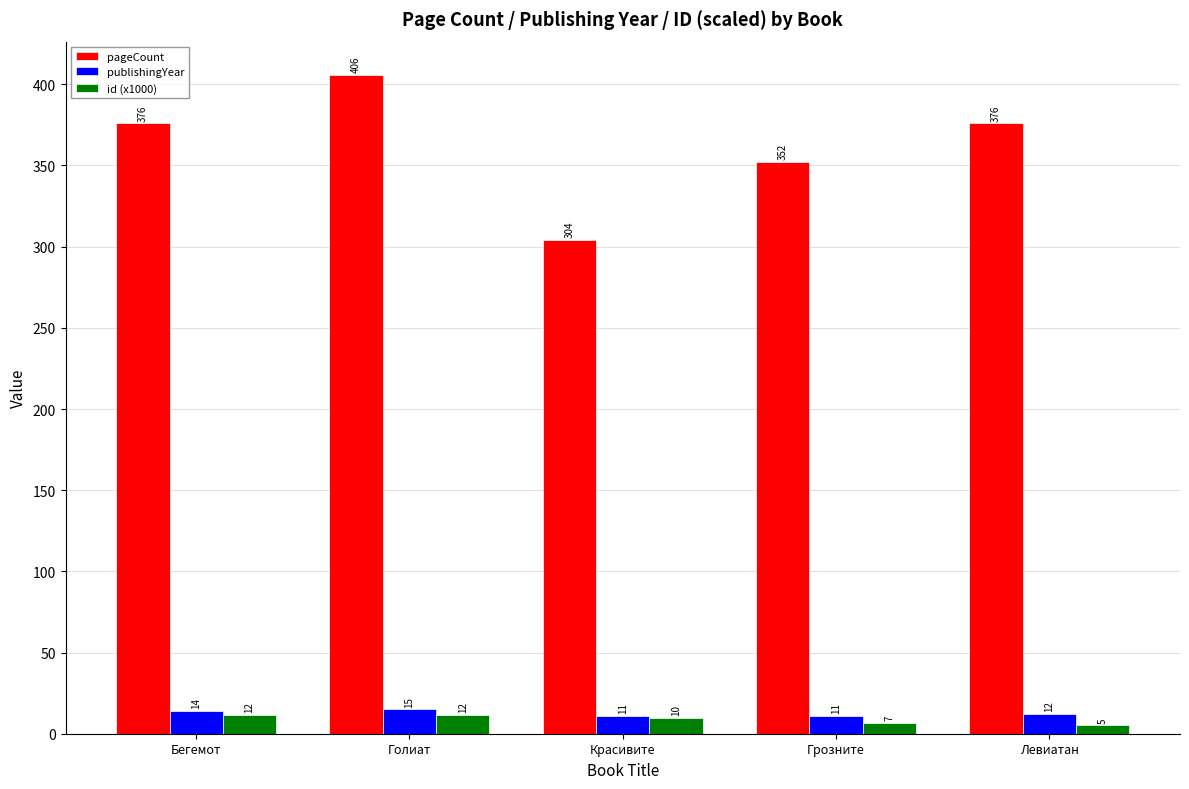

What is the smallest value displayed?

5.1